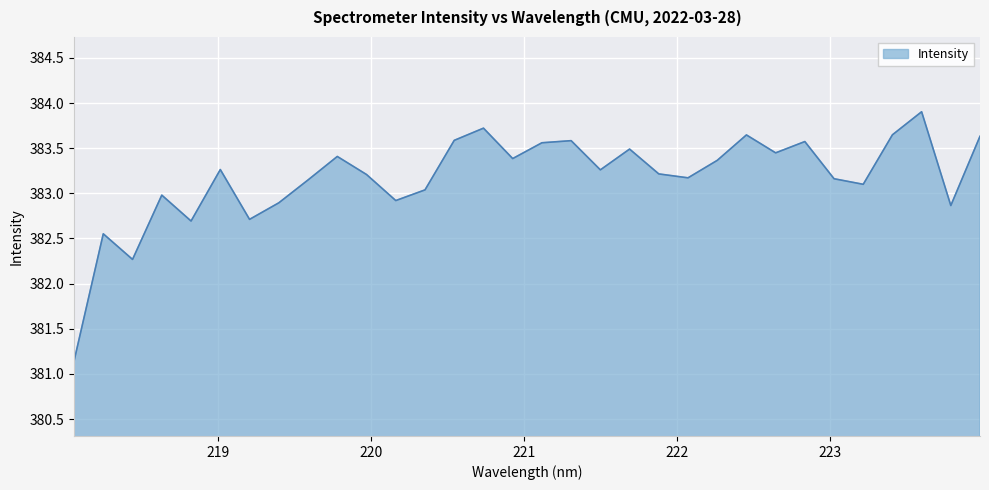

What is the greatest value displayed?

383.9